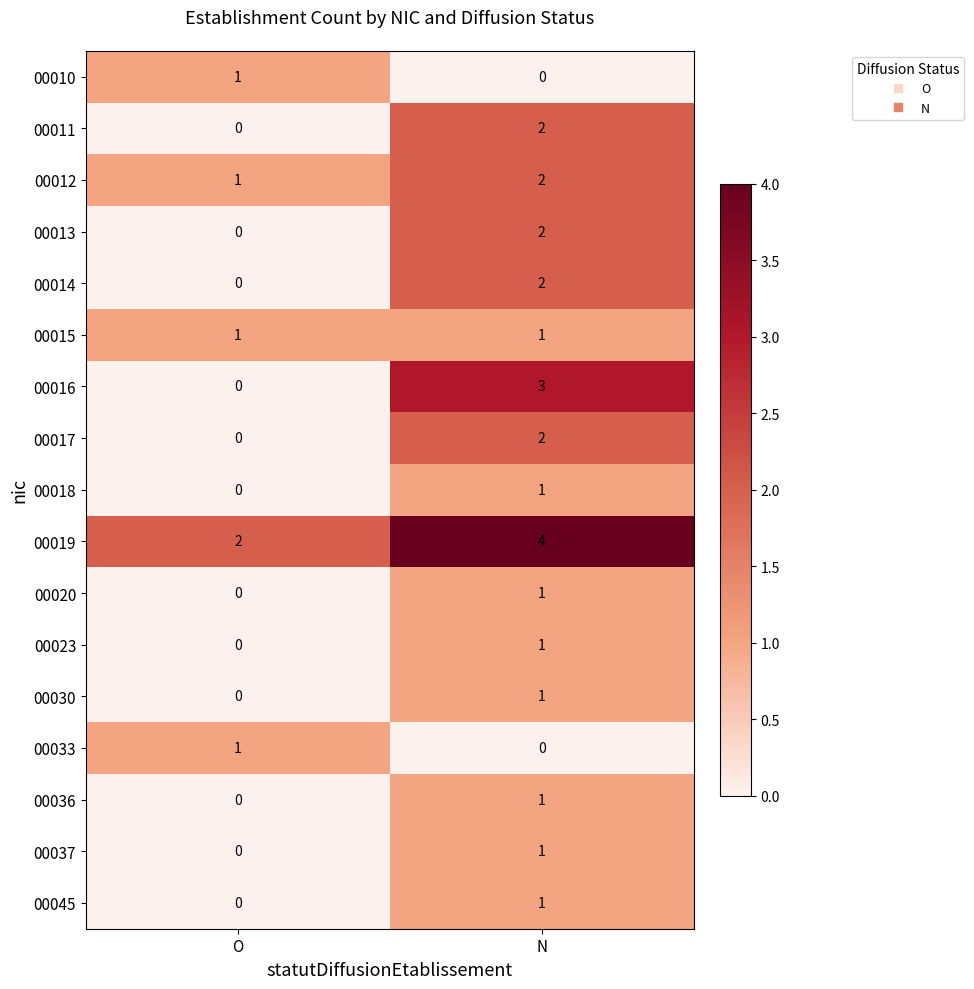

What is the difference between the maximum and minimum values in the 00016 series?

3